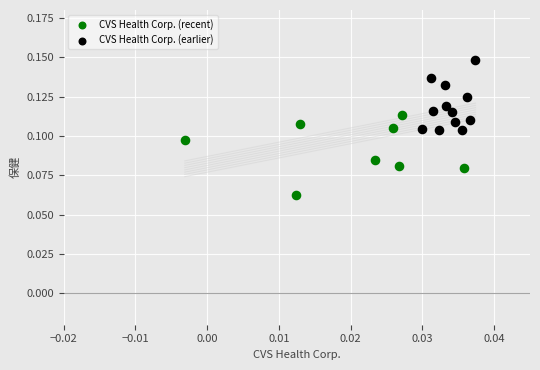

Which series contains the lowest Y value?

CVS Health Corp. (recent)